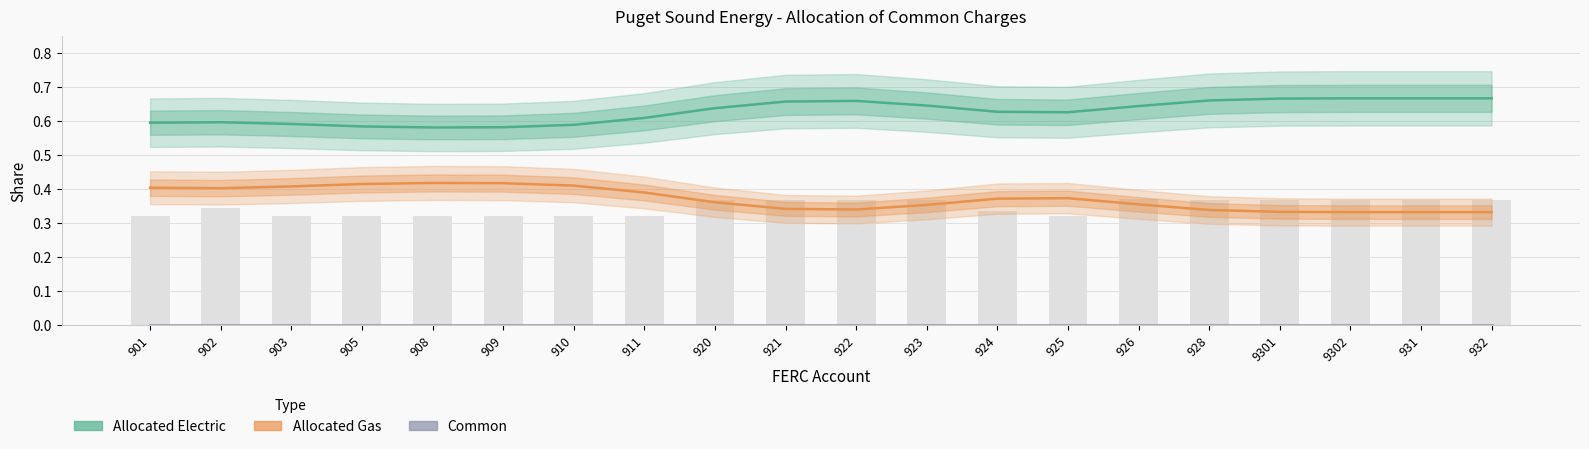

At which label is Allocated Electric closest to 0?

908